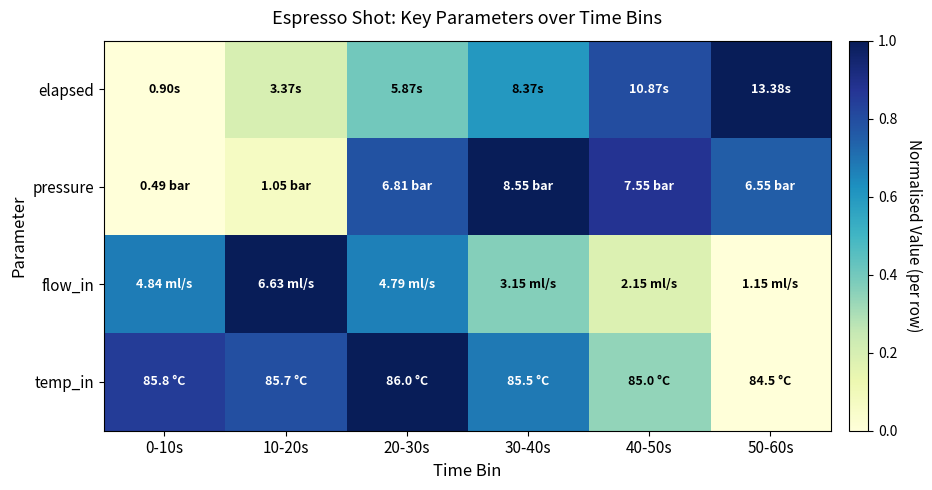

At 0-10s, list the series in order from largest to smallest.

temp_in, flow_in, elapsed, pressure